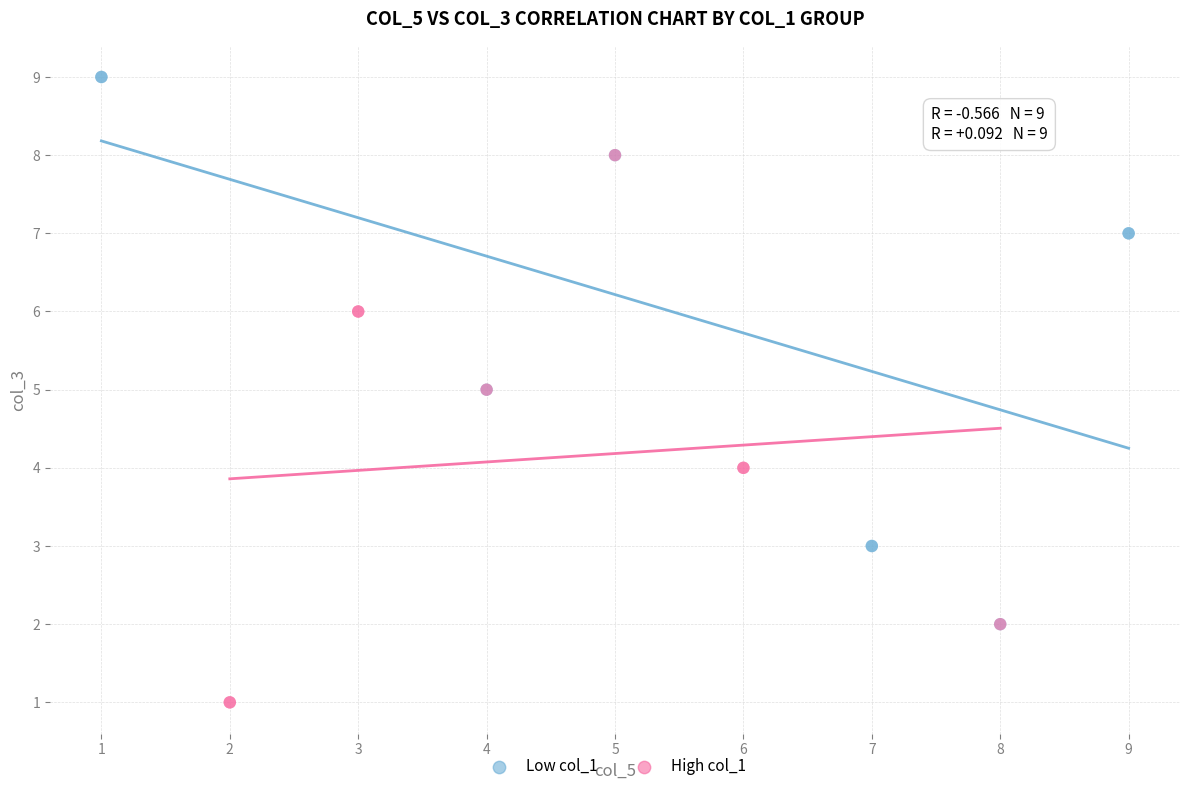

Which series reaches the maximum Y coordinate?

Low col_1